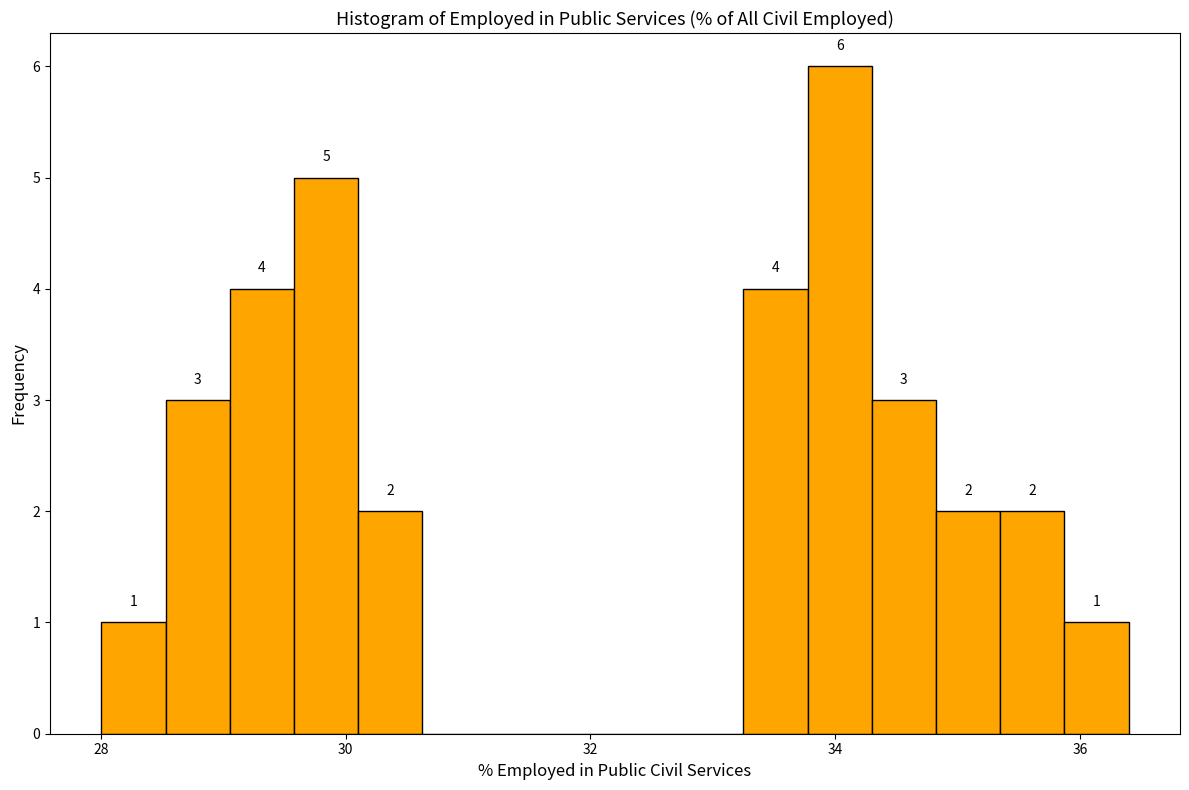

Around what value on the x-axis is the tallest bar? Give the approximate position of its centre, as read against the axis.

34.0